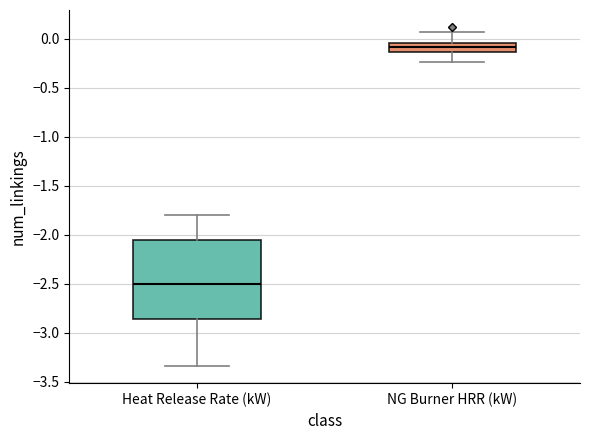

Reading left to right, read every box against the y-axis: the position of its median line, the range the box covers, and the ends of its whiskers. The values are not printed on the chart, so give them approximately, as read against the axis.

Heat Release Rate (kW): median -2.50, box -2.85 to -2.05, whiskers -3.35 to -1.80
NG Burner HRR (kW): median -0.10, box -0.15 to -0.05, whiskers -0.25 to 0.05